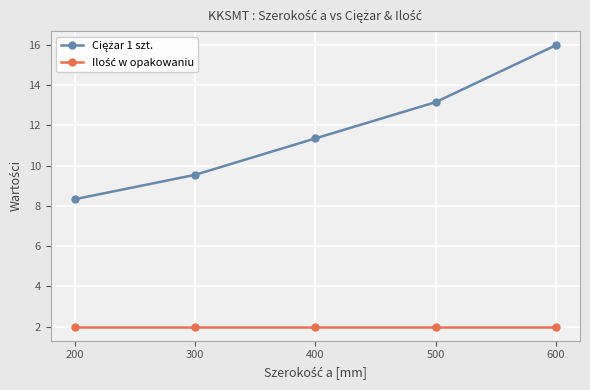

At which category is the sum across all series the highest?

600